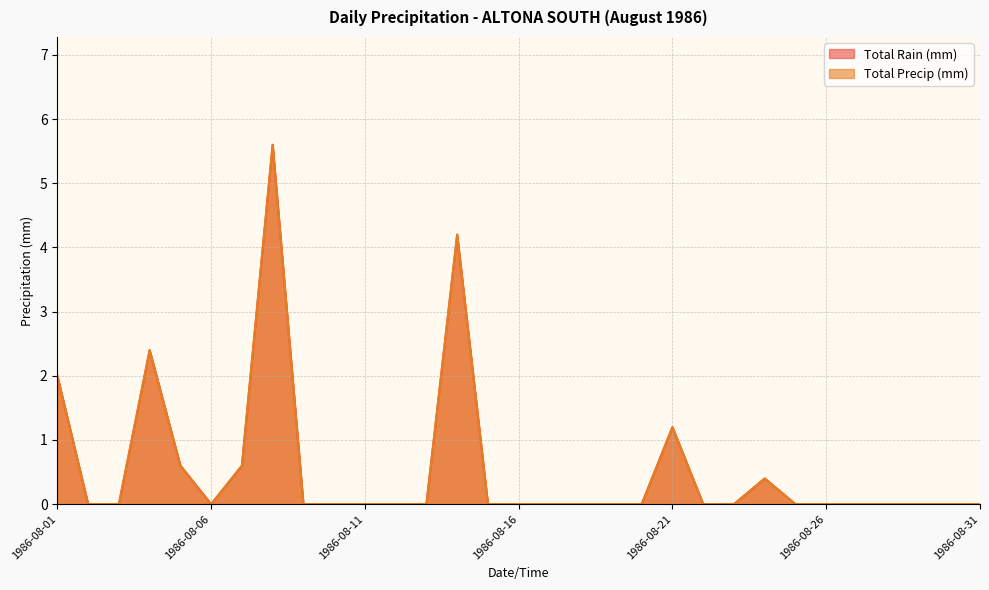

At how many categories does at least one series exceed 1?

5